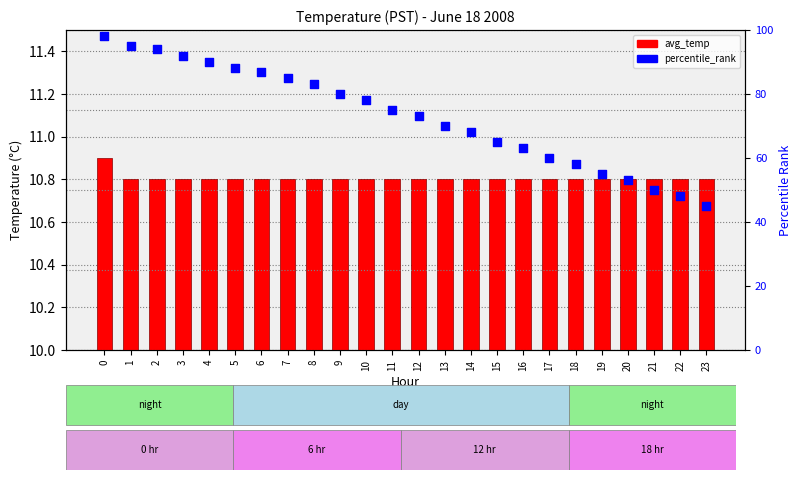

Is the value of avg_temp at 17 greater than the value of percentile_rank at 0?

No